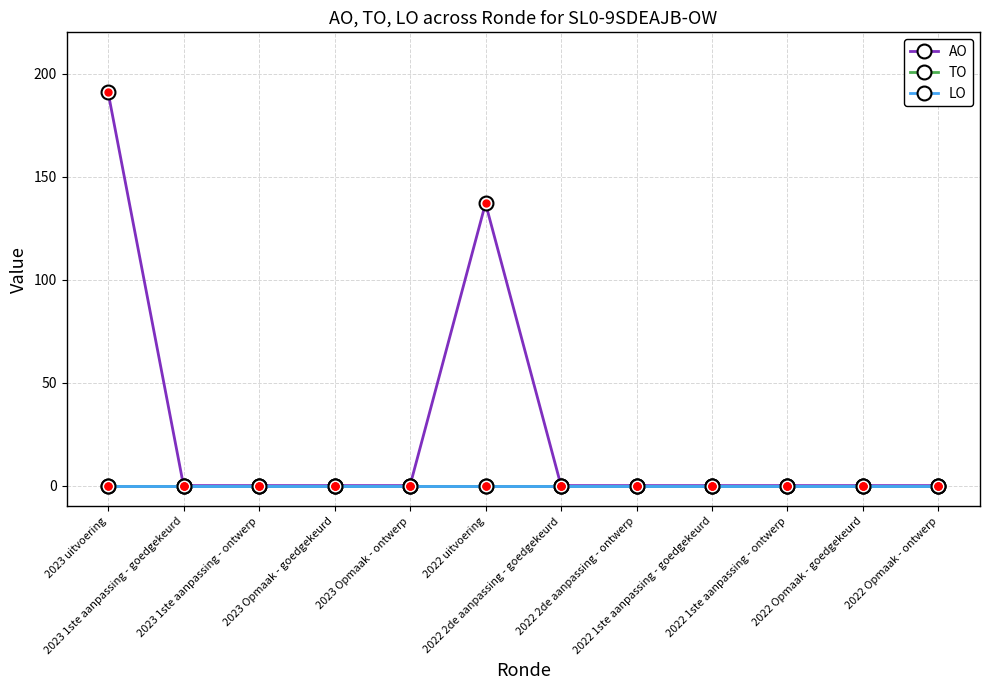

Which category has the highest value across all series?

2023 uitvoering